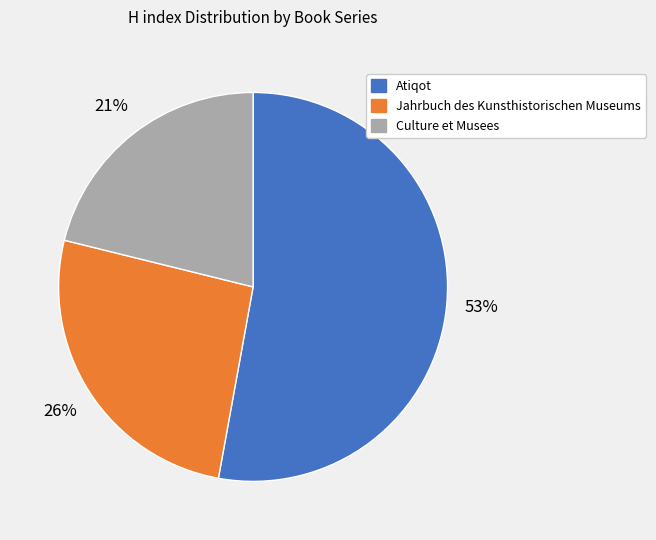

Combined, do Atiqot and Culture et Musees account for over 50%?

Yes